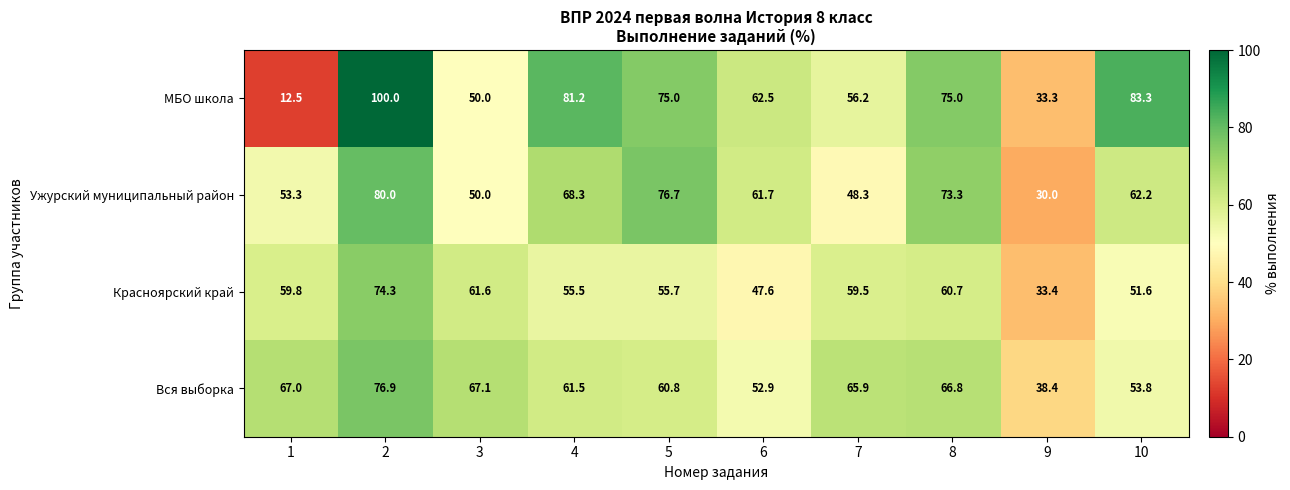

What is the smallest value displayed?

12.5